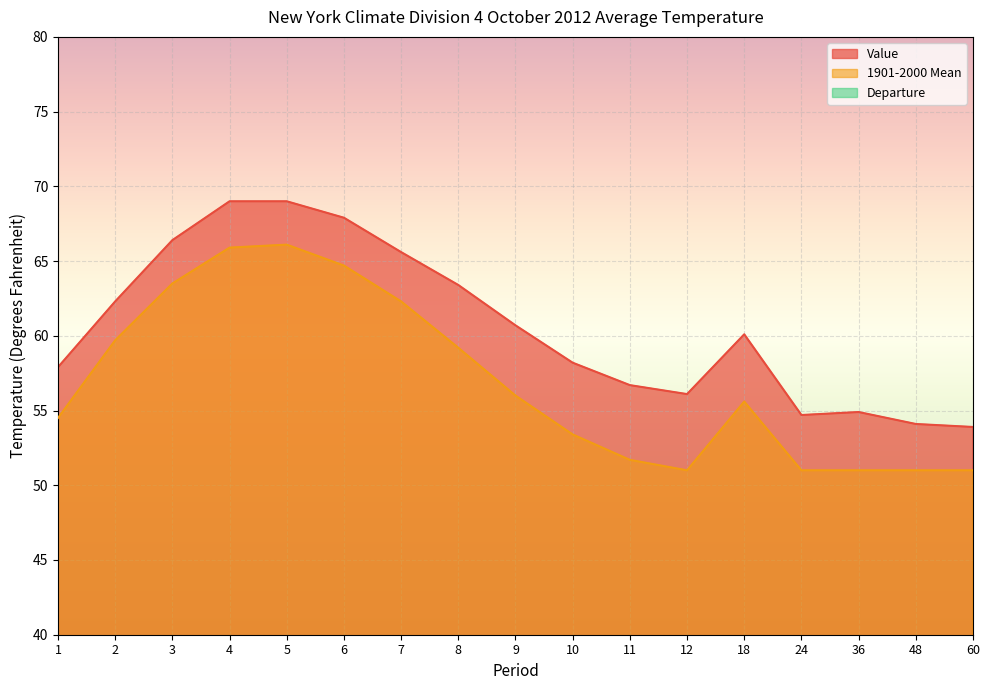

At which category does 1901-2000 Mean reach its first local valley?

12